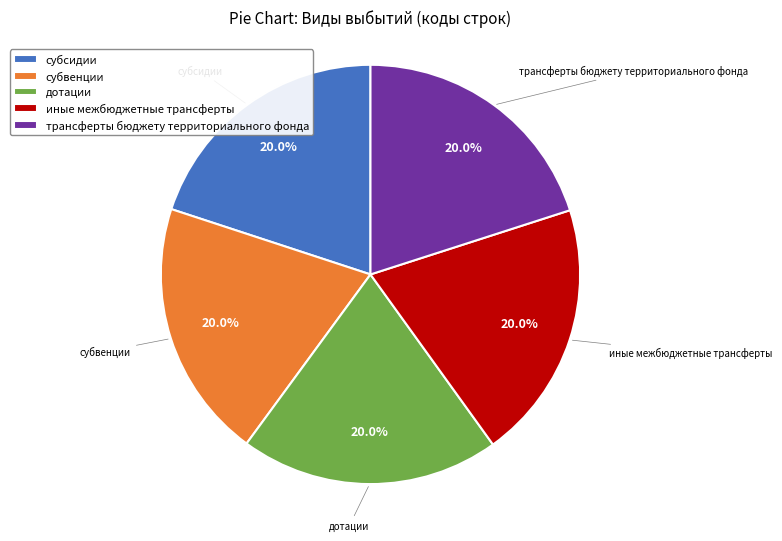

Is it true that трансферты бюджету территориального фонда is 10% of the pie?

False